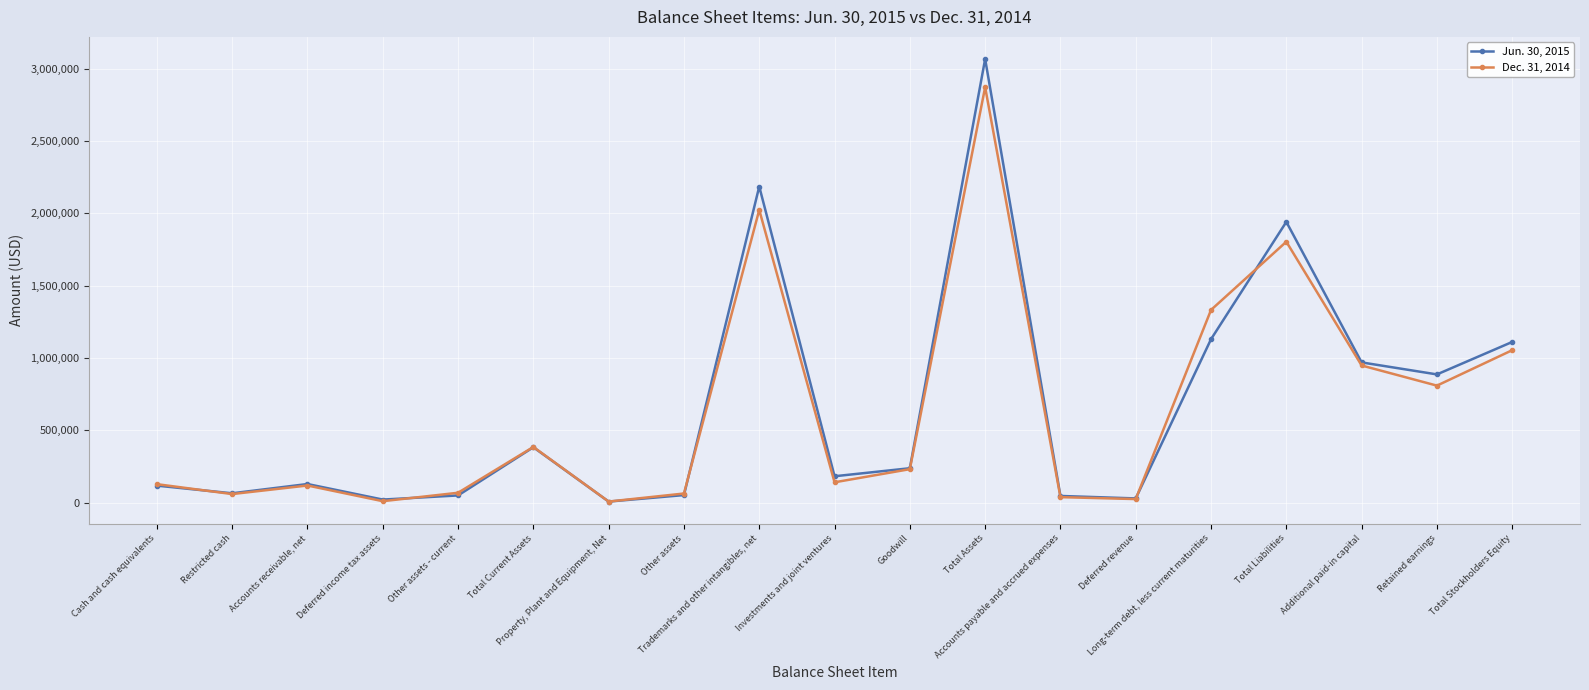

List the series in order of their peak value, highest first.

Jun. 30, 2015, Dec. 31, 2014